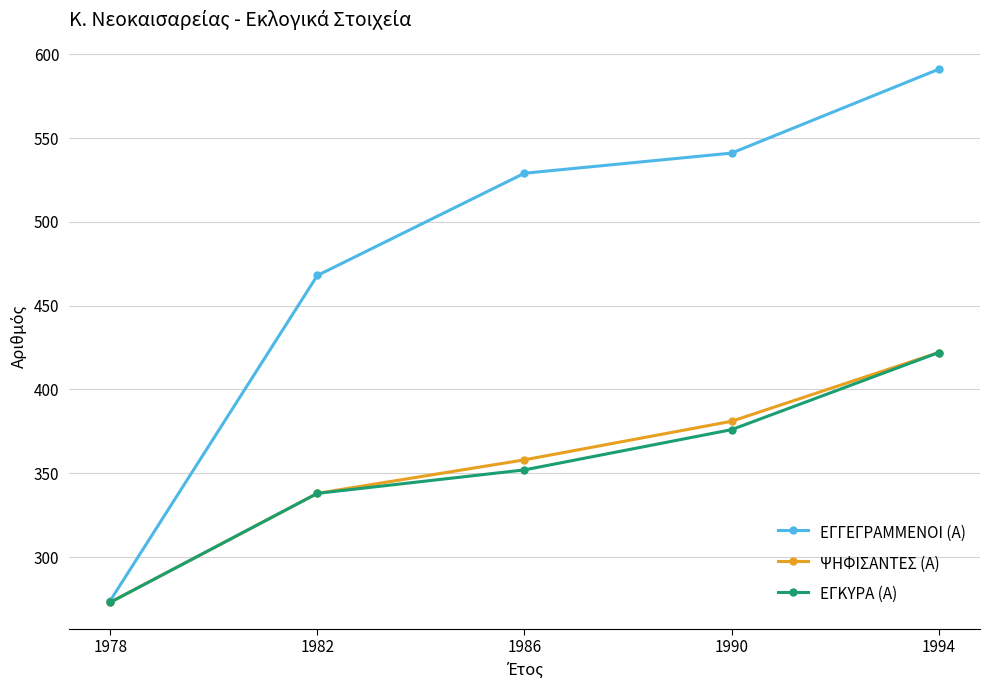

Read the ΨΗΦΙΣΑΝΤΕΣ (Α) value at 1994, to the nearest 5.

420